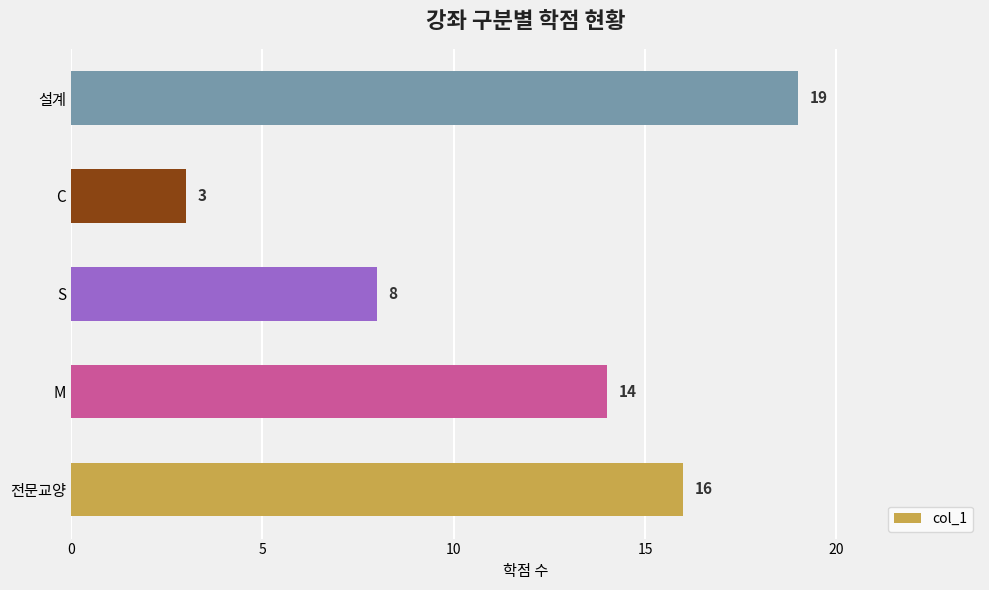

How many distinct data groups are displayed?

1